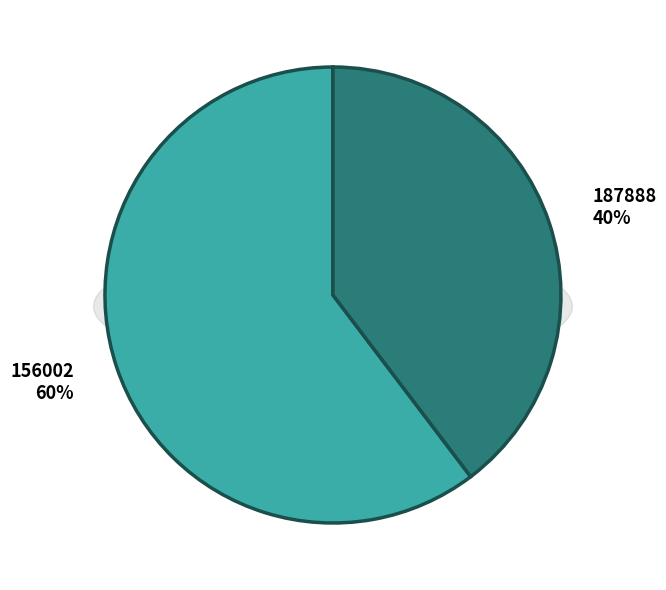

Combined, what portion of the pie is 187888 and 156002?

100.0%